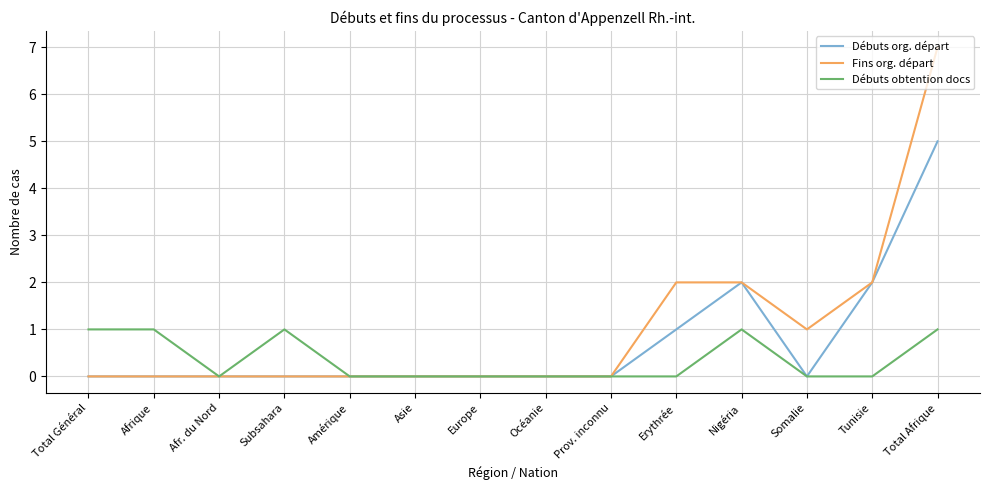

List the series in order of their overall mean, highest first.

Fins org. départ, Débuts org. départ, Débuts obtention docs